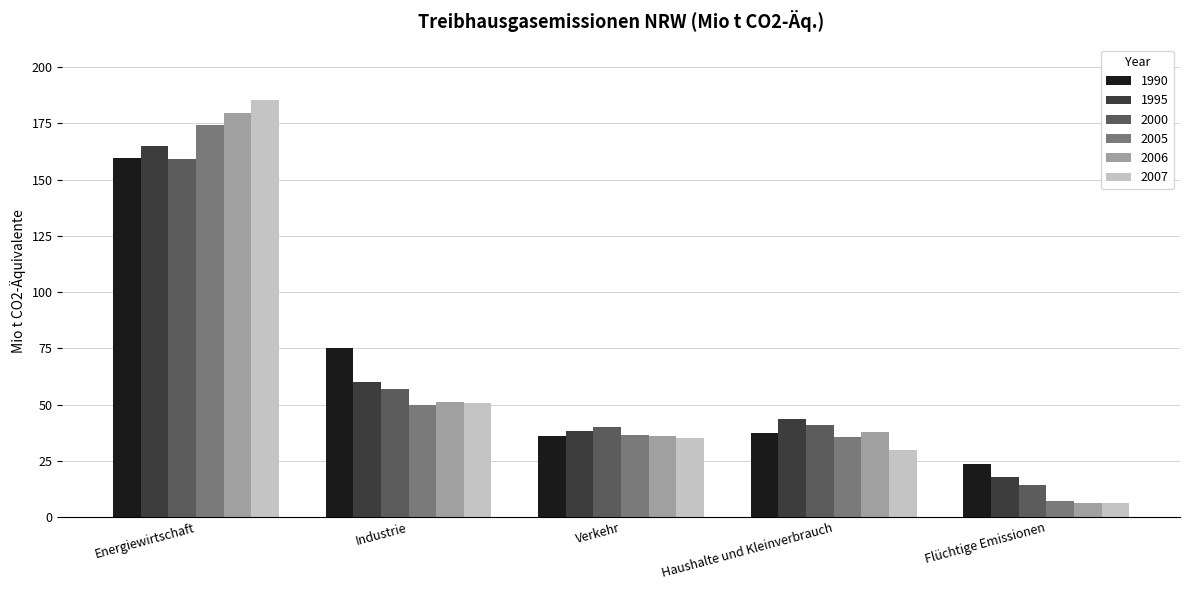

Where is 2000 nearest to the value 86?

Industrie